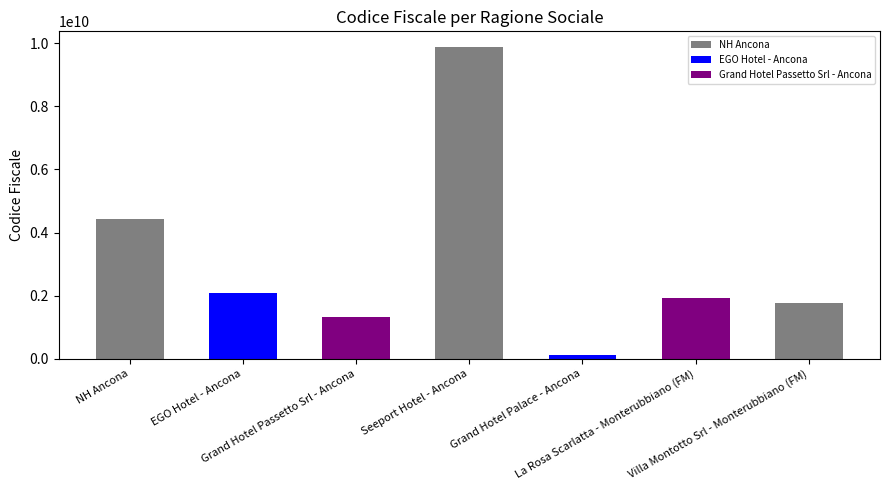

True or false: the data shows 4440220962 at NH Ancona.

True